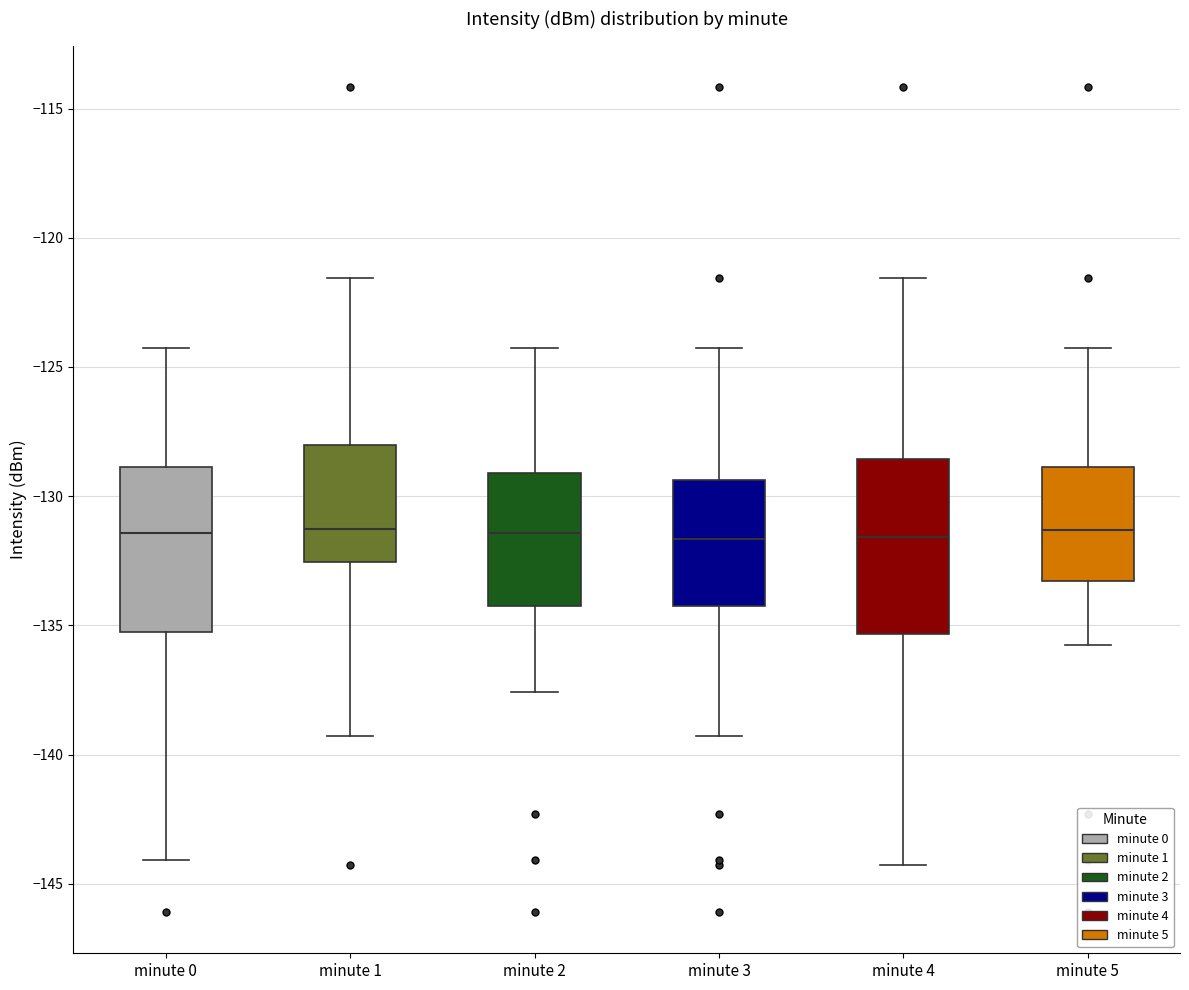

Reading left to right, transcribe this box plot: for each box, give where its median line is, the range the box spans, and where its two whiskers end, as read against the y-axis. The values are not printed on the chart, so give them approximately, as read against the axis.

minute 0: median -131.5, box -135.0 to -129.0, whiskers -144.0 to -124.5
minute 1: median -131.5, box -132.5 to -128.0, whiskers -139.5 to -121.5
minute 2: median -131.5, box -134.0 to -129.0, whiskers -137.5 to -124.5
minute 3: median -131.5, box -134.0 to -129.5, whiskers -139.5 to -124.5
minute 4: median -131.5, box -135.5 to -128.5, whiskers -144.5 to -121.5
minute 5: median -131.5, box -133.5 to -129.0, whiskers -136.0 to -124.5